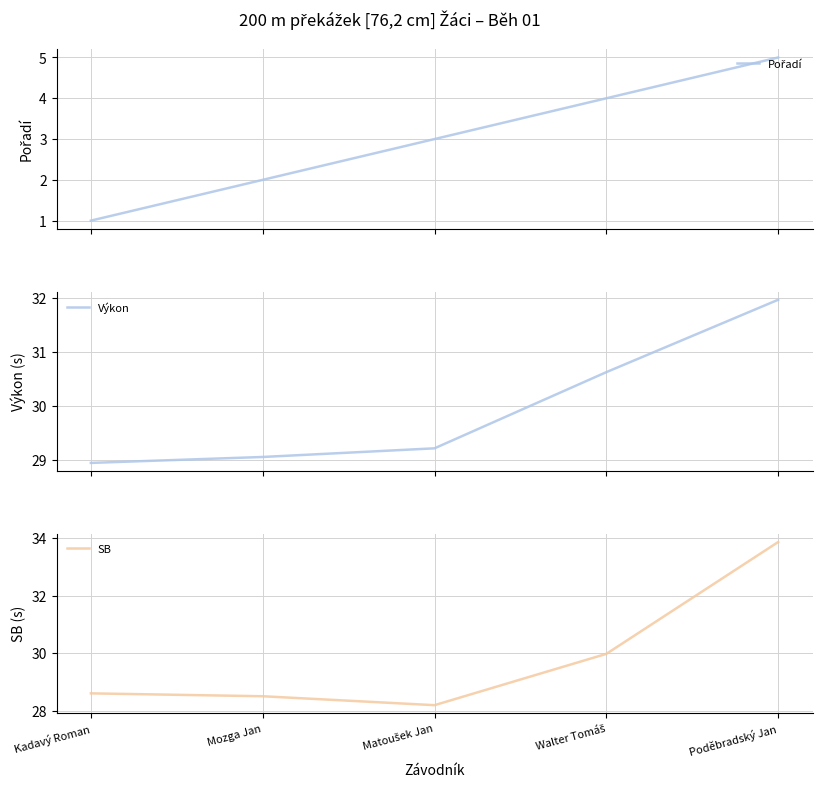

Is the value of SB at Mozga Jan greater than the value of Pořadí at Poděbradský Jan?

Yes